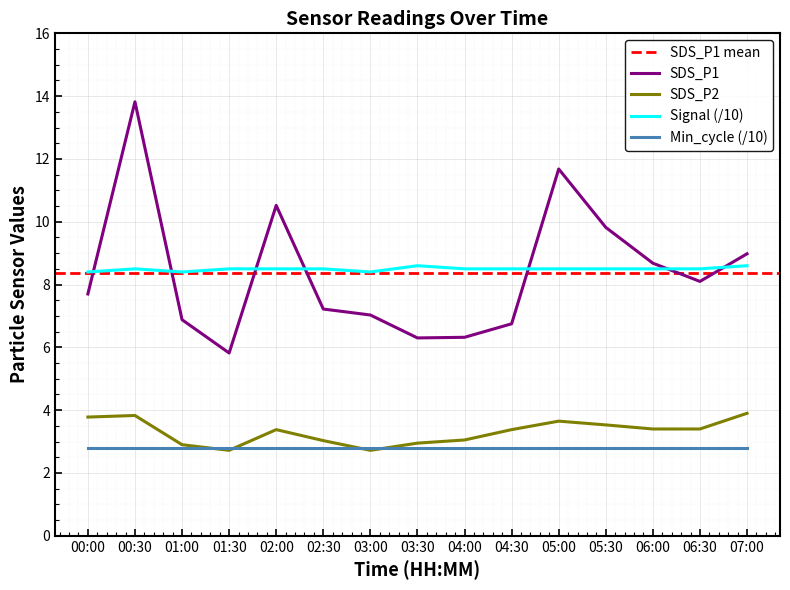

At how many categories does at least one series exceed 3?

15